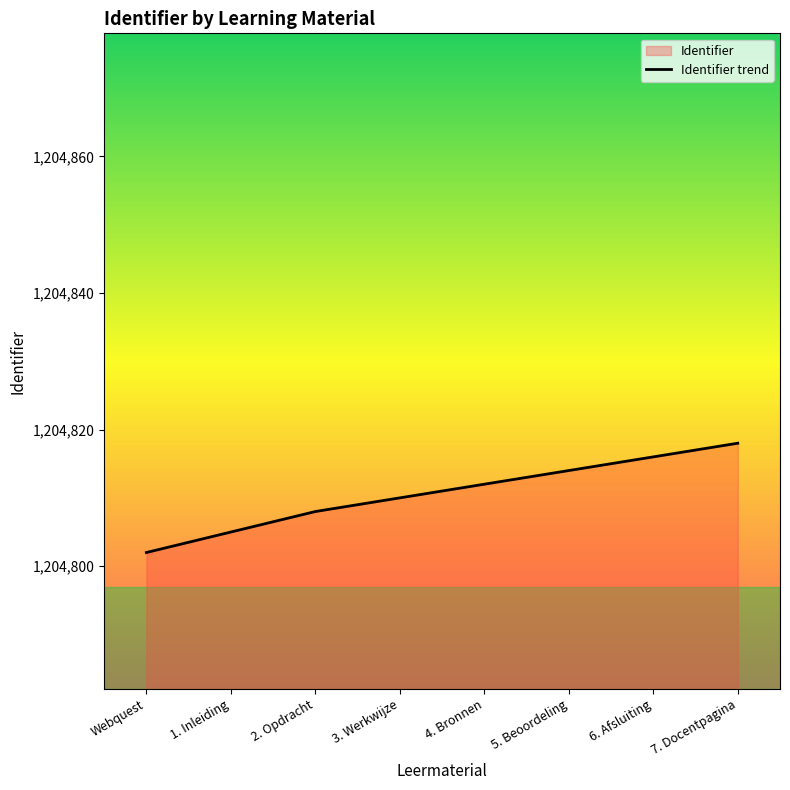

Approximately how many times larger is the value at 3. Werkwijze compared to 6. Afsluiting?

1.0